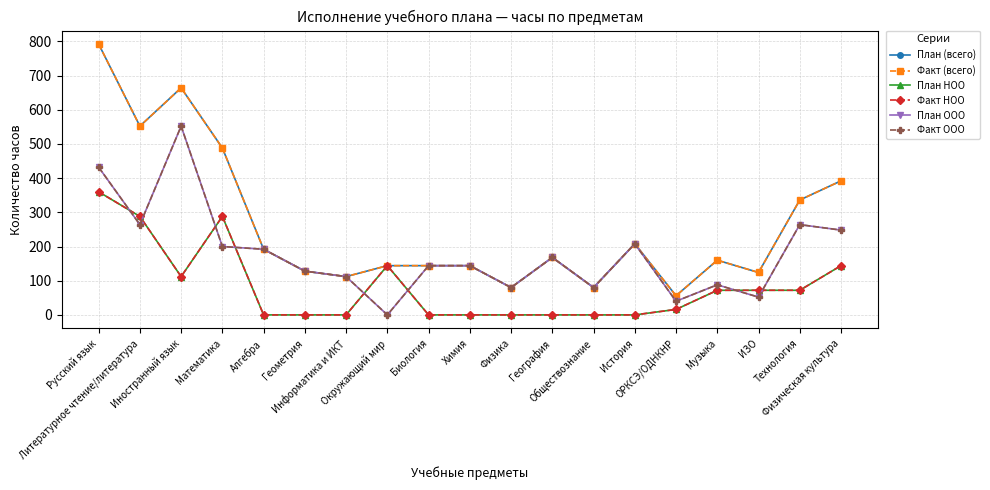

What position from the left is Алгебра?

5